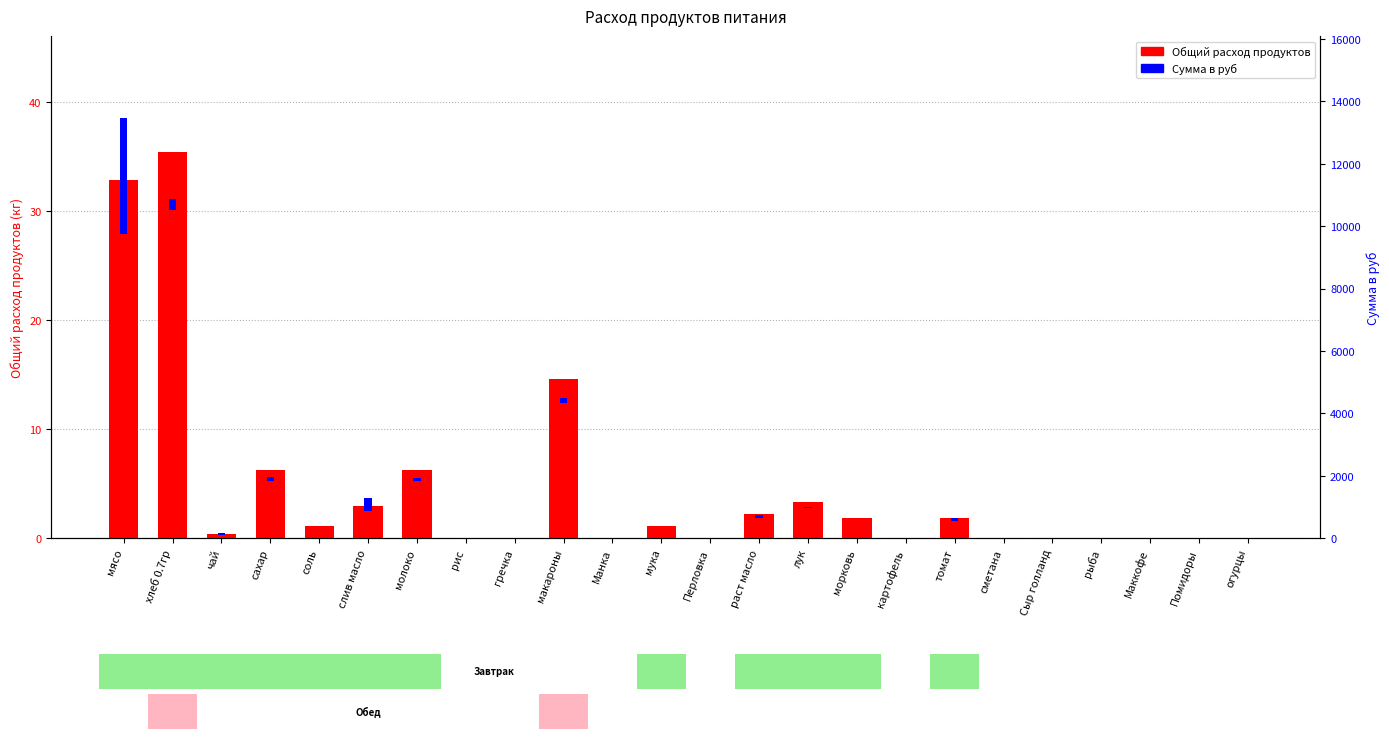

Is it true that Сумма в руб equals 1.0 at хлеб 0.7гр?

True